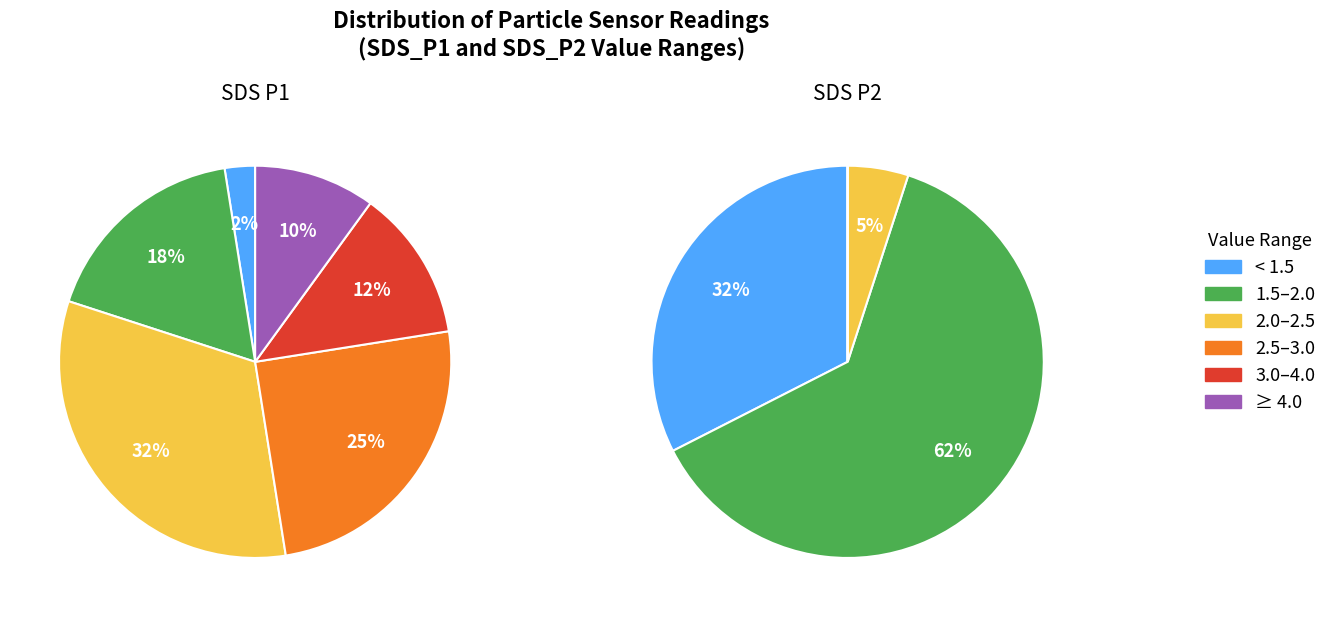

Is 19 the majority of the pie?

No